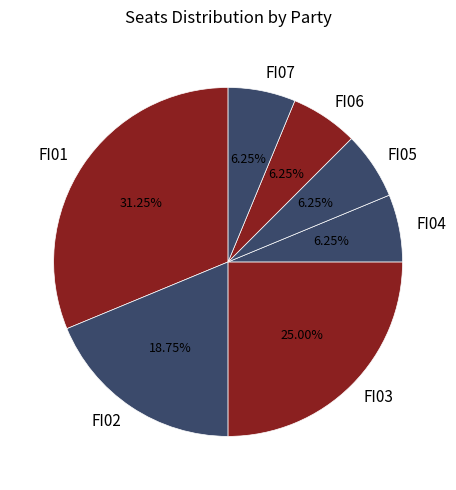

What percentage is the FI02 slice, to the nearest percent?

19%